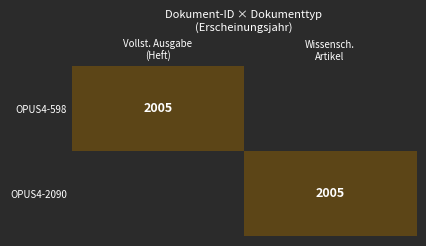

The OPUS4-598 series shows 0 at Wissensch. Artikel. True or false?

True